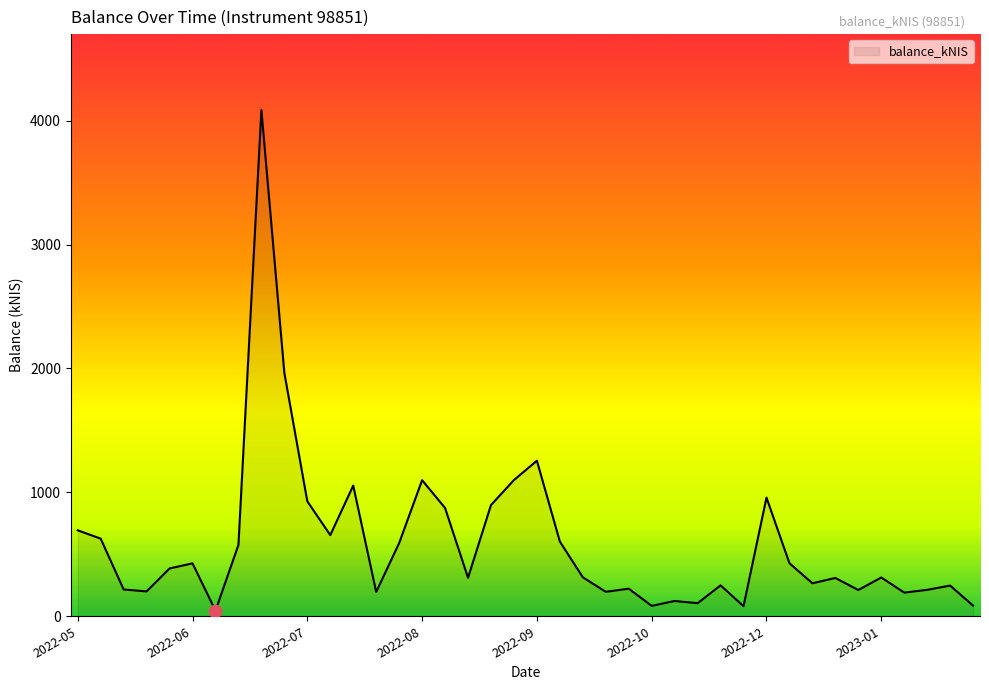

What is the difference between the maximum and minimum values?

4040.4